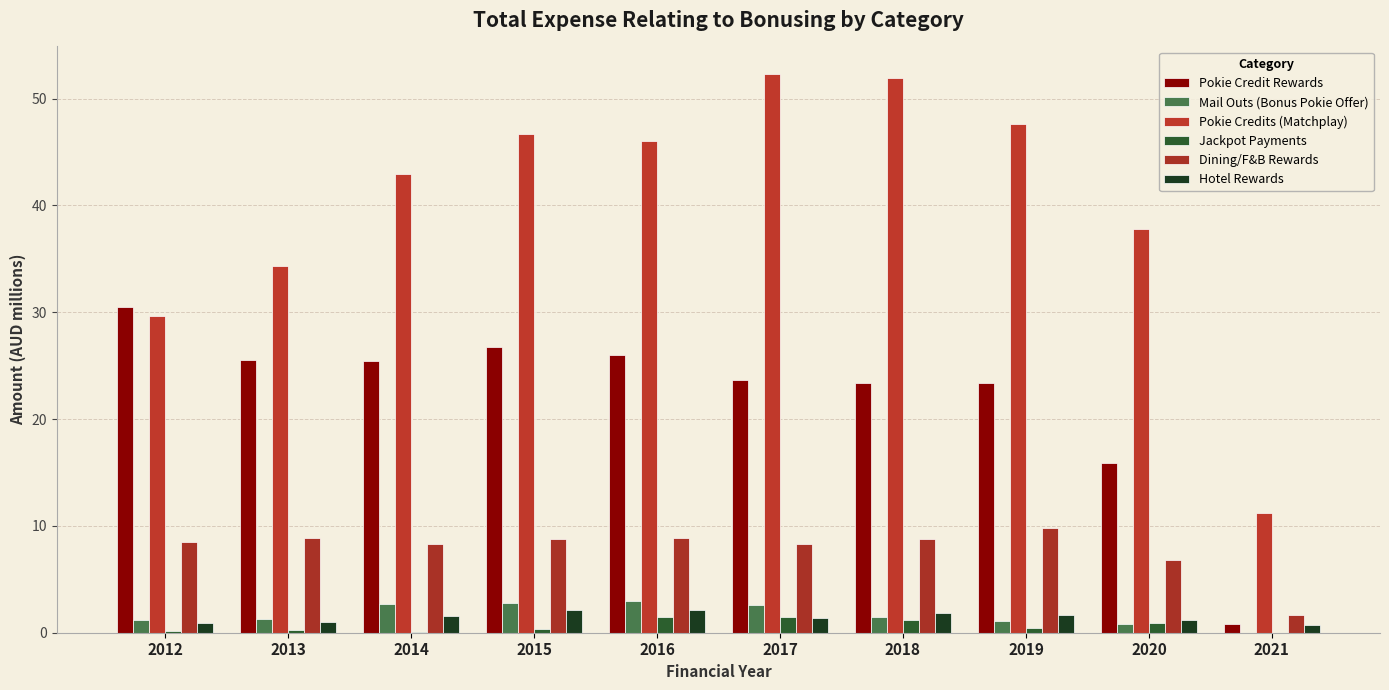

The value of Mail Outs (Bonus Pokie Offer) at 2014 is 1.5. True or false?

False